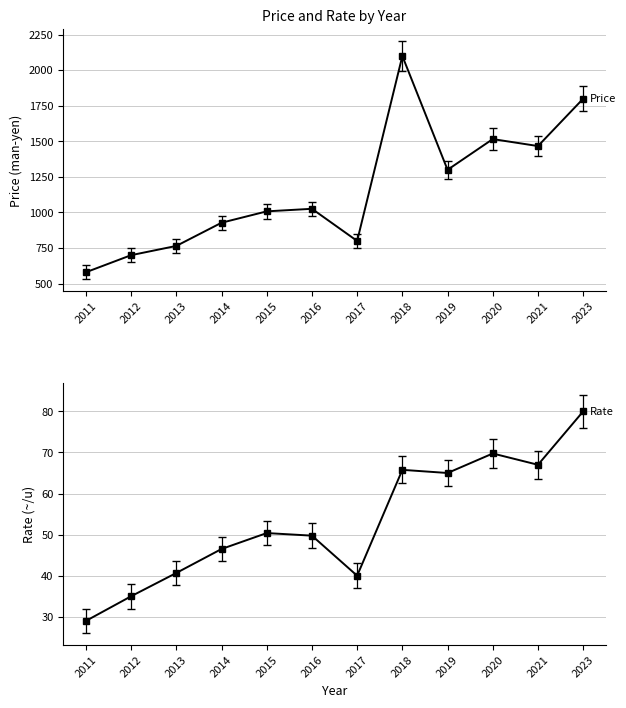

What is the value of the Rate (~/u) point at the 12th from the left?

80.0